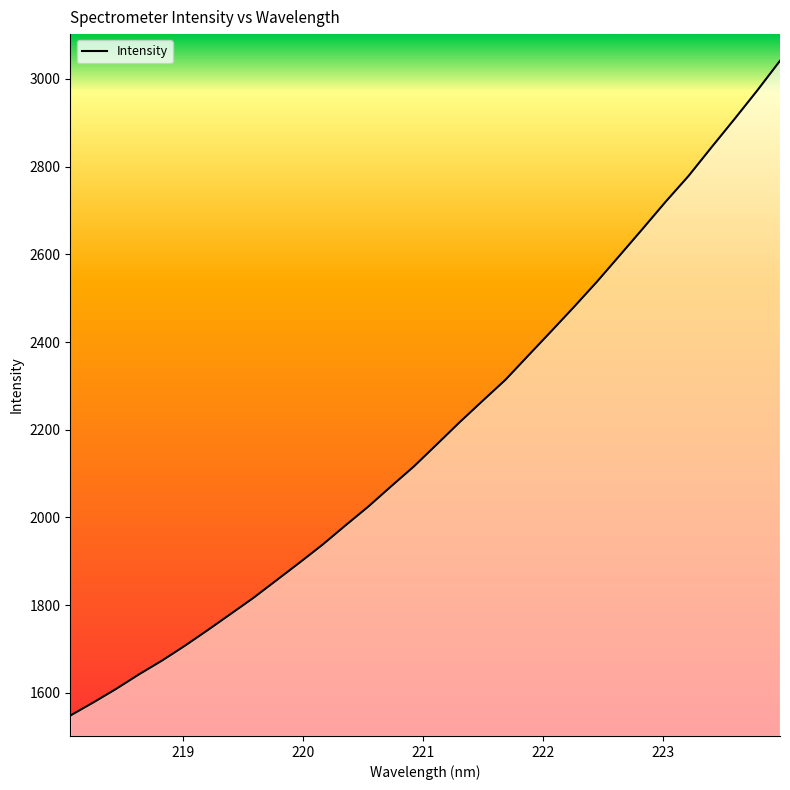

What is the sum of all values?

70282.7